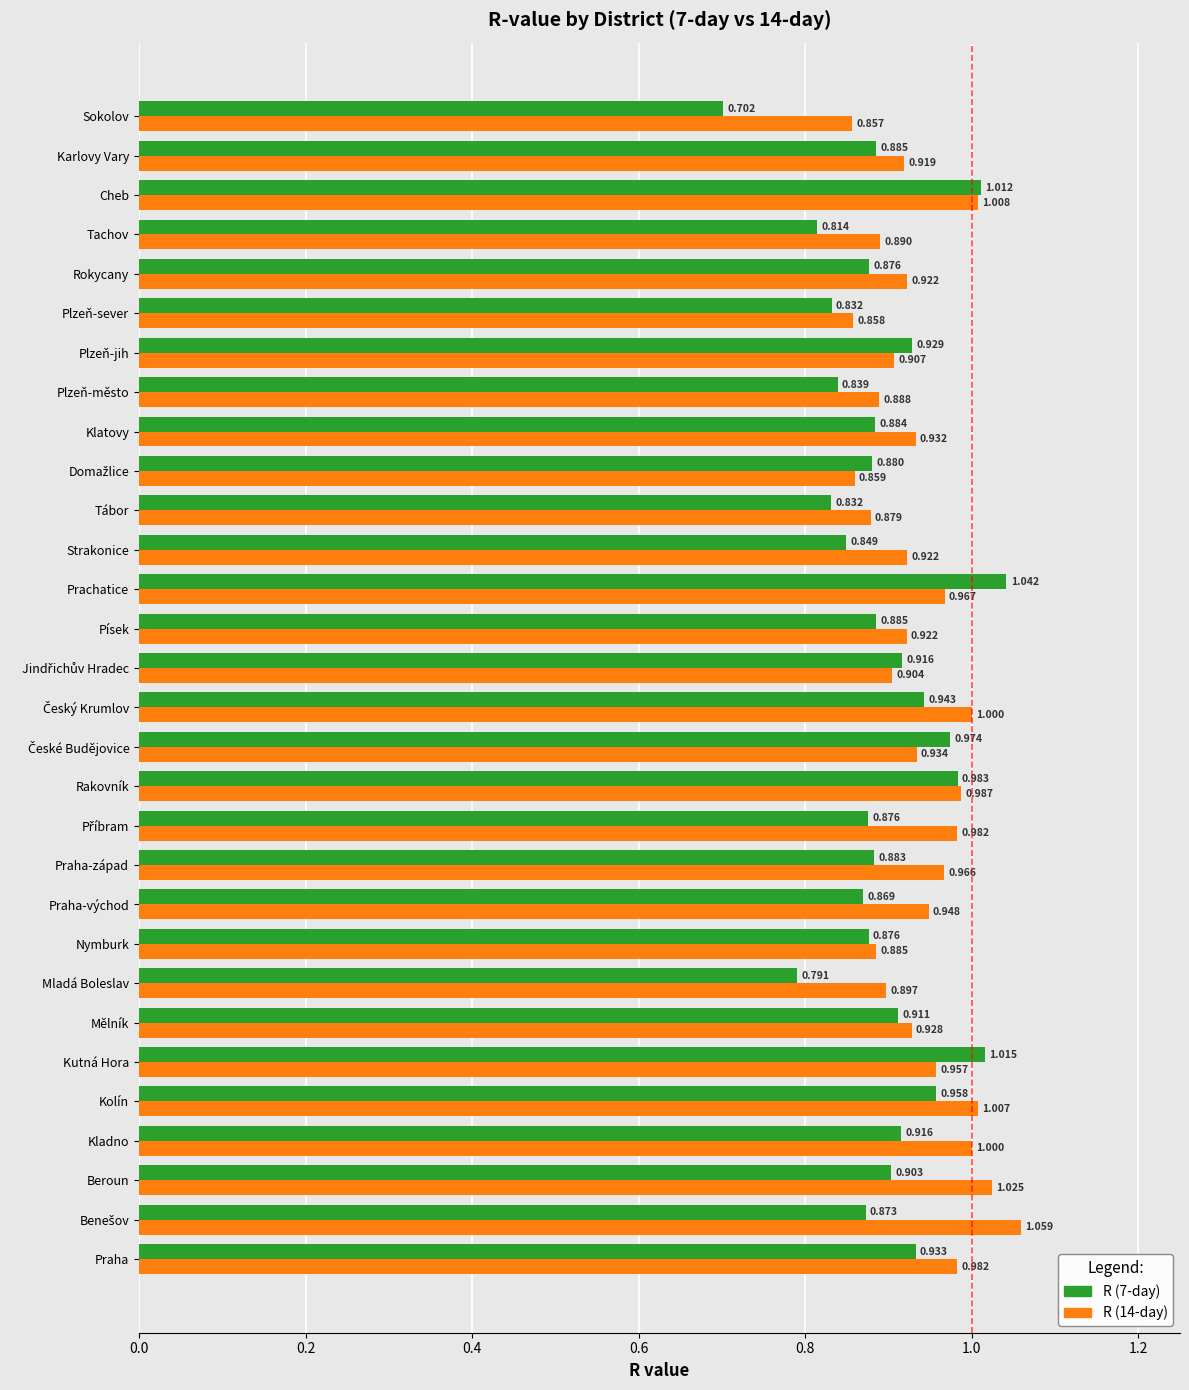

At which label is R (7-day) closest to 0?

Sokolov